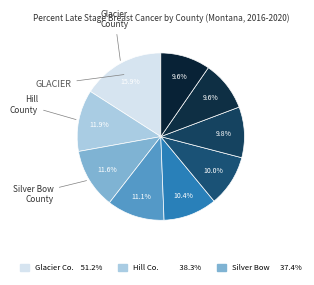

Which slice is the largest?

Glacier County